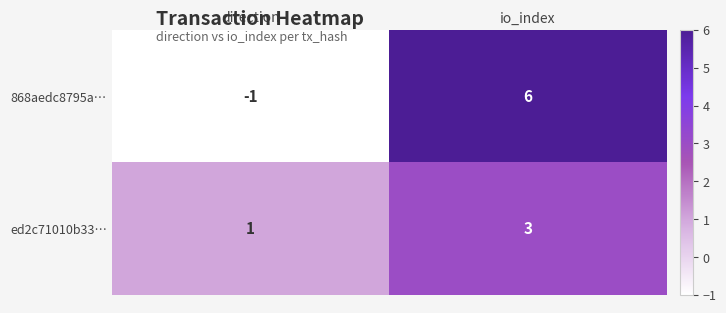

Read the 868aedc8795a… value at io_index.

6